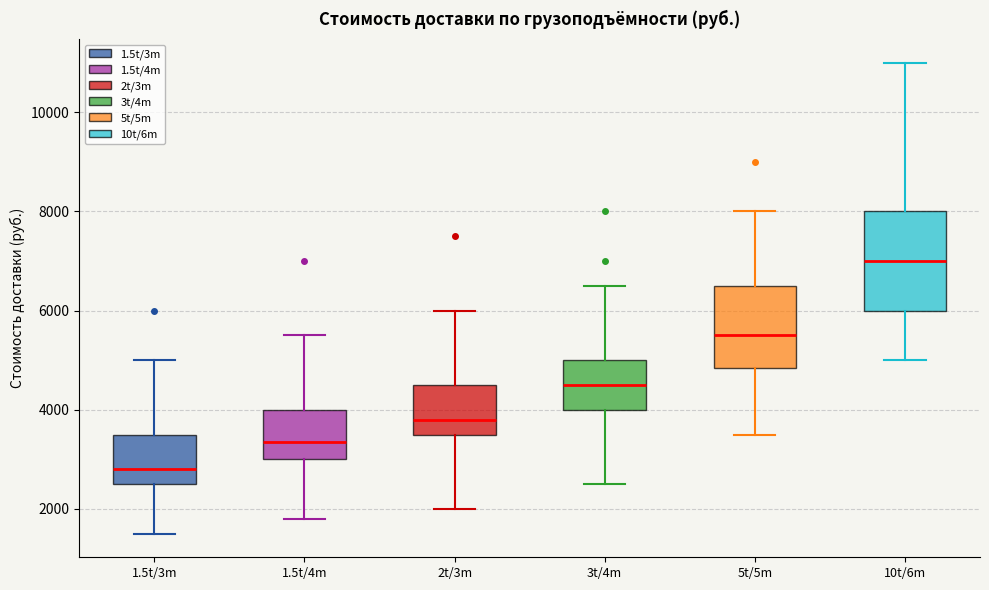

Which box has the lowest median line?

1.5t/3m